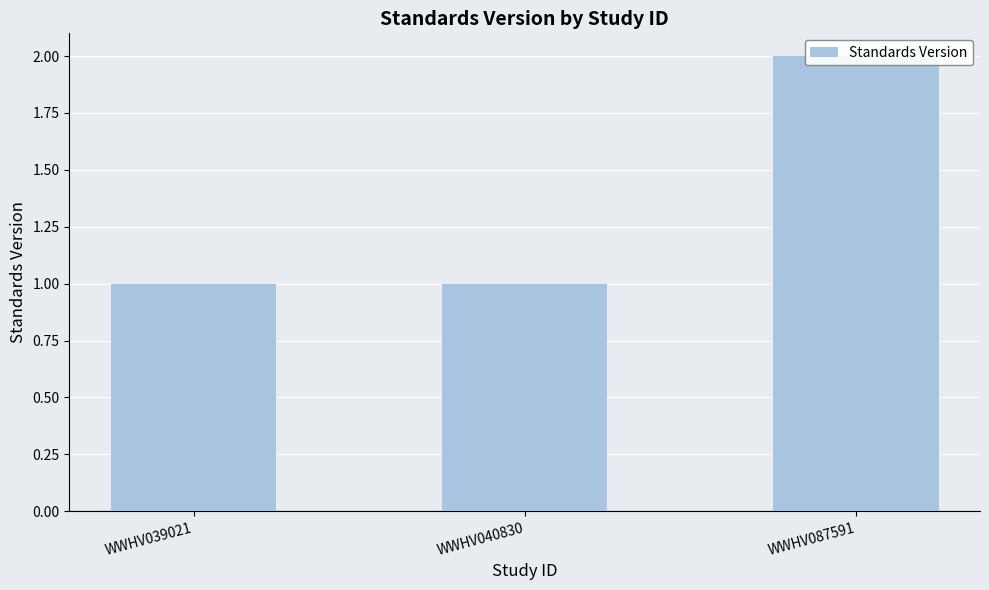

Are the bars grouped side by side (vs. stacked)?

No